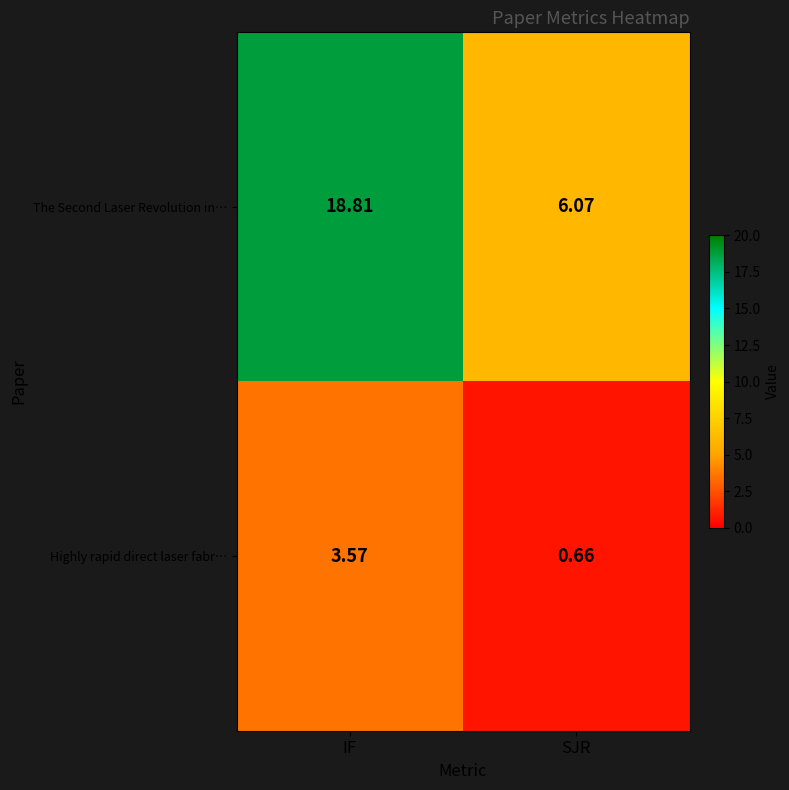

At which label is Highly rapid direct laser fabr… closest to 2?

SJR